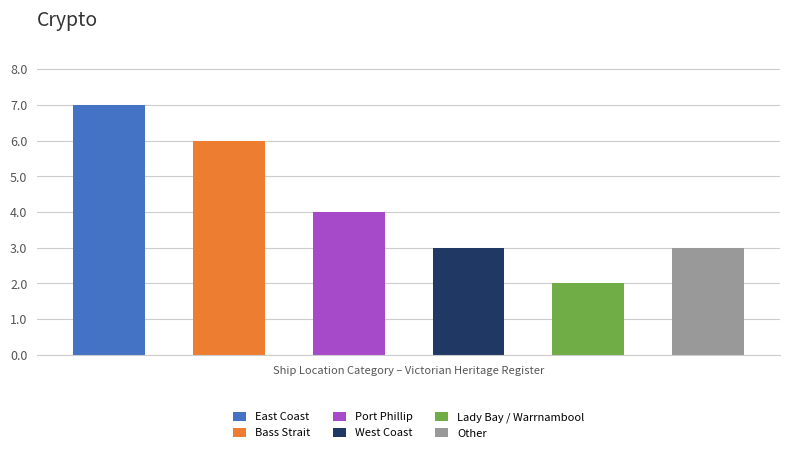

What is the value of the 2nd bar from the left?

6